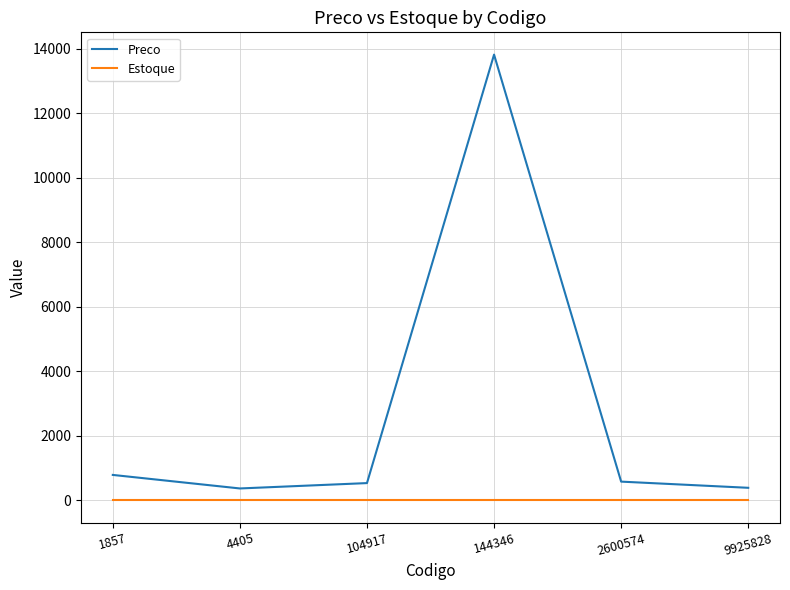

True or false: Preco and Estoque intersect in this chart.

False